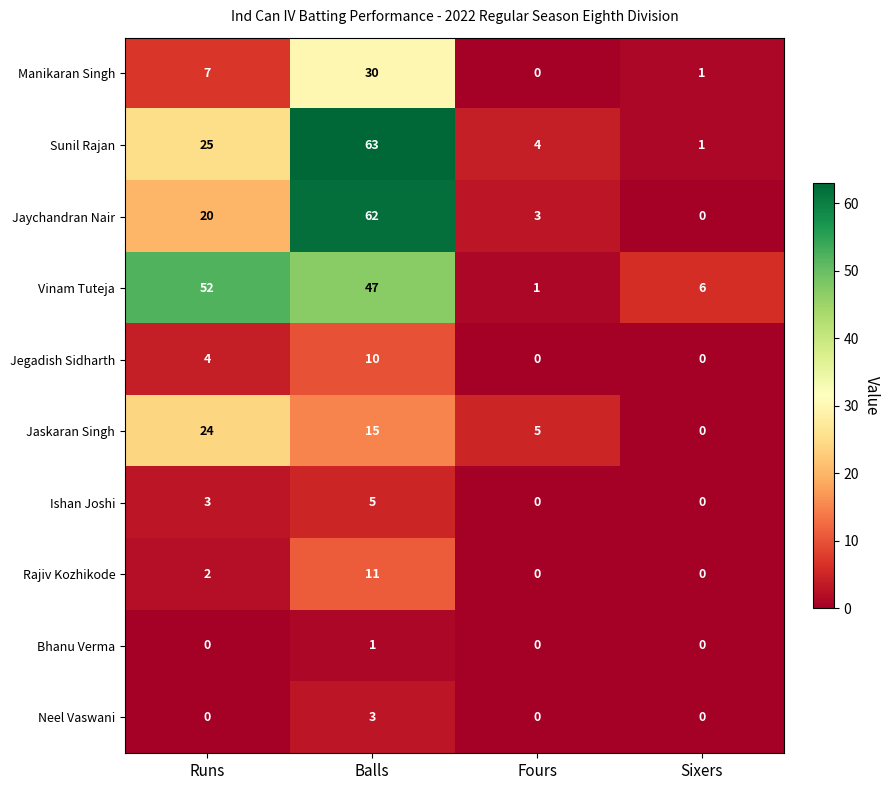

What is the difference between the highest and lowest values at Sixers?

6